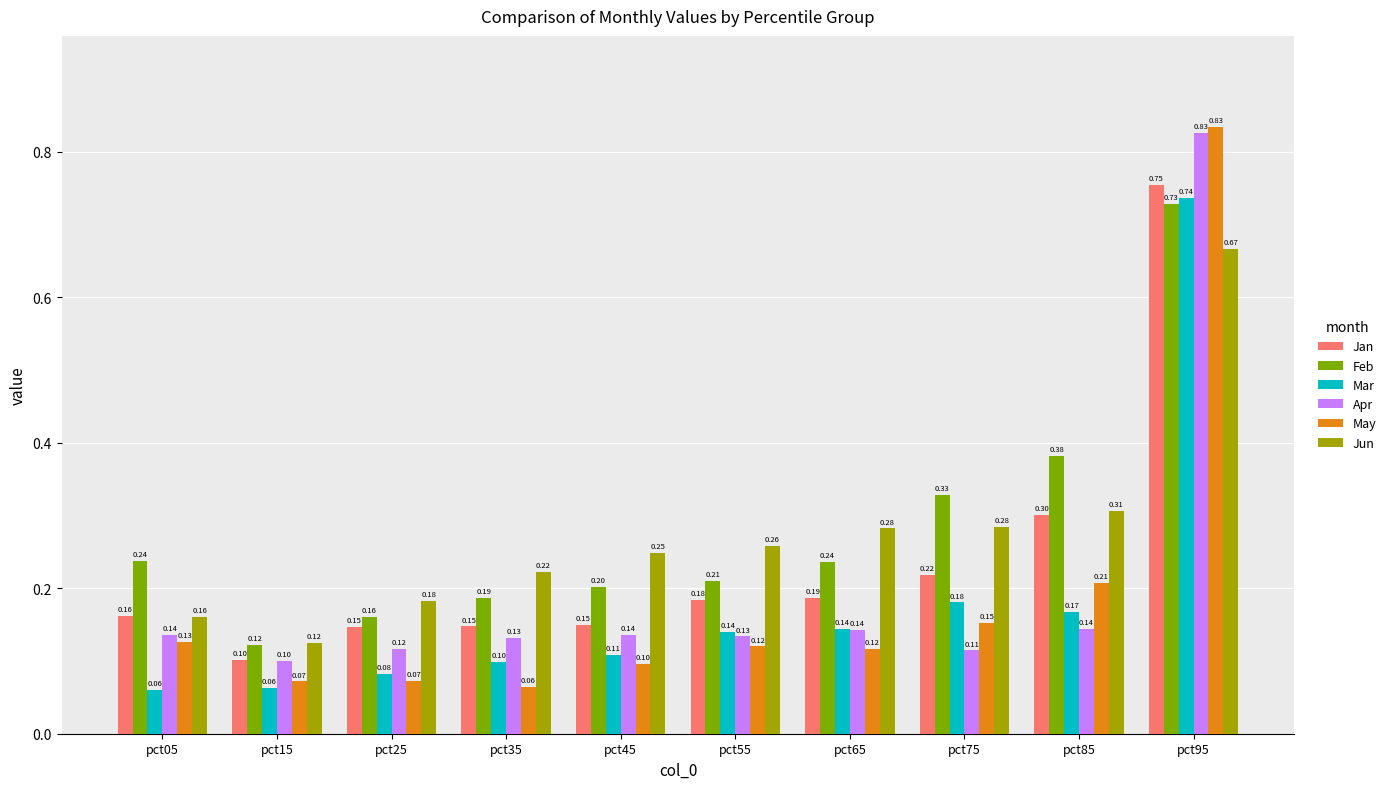

What are all the series names shown in the legend?

Jan, Feb, Mar, Apr, May, Jun